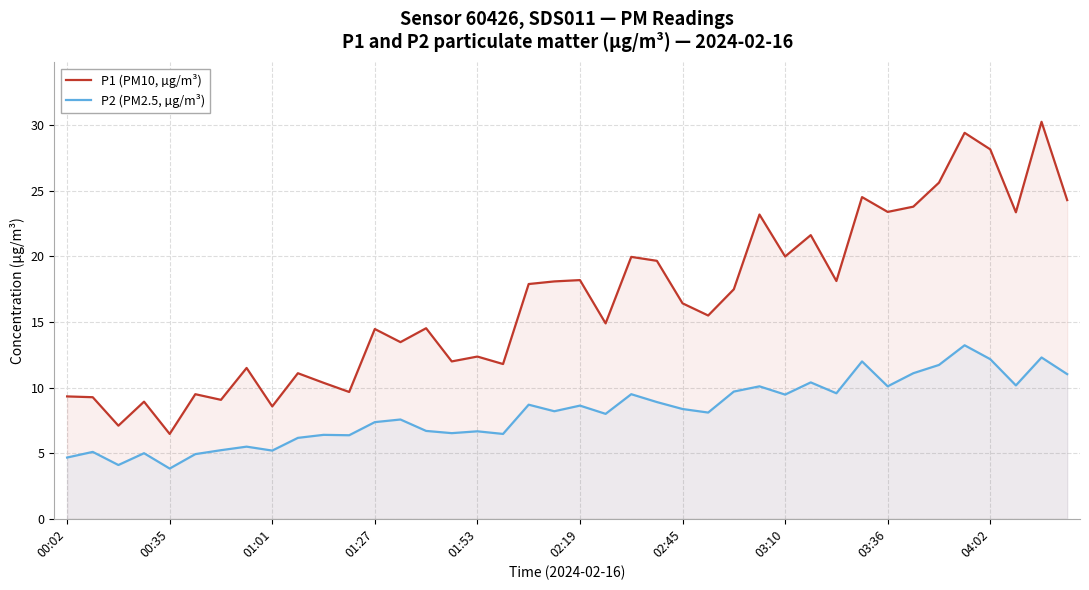

What is the sum of all P1 (PM10, µg/m³) values?

663.5